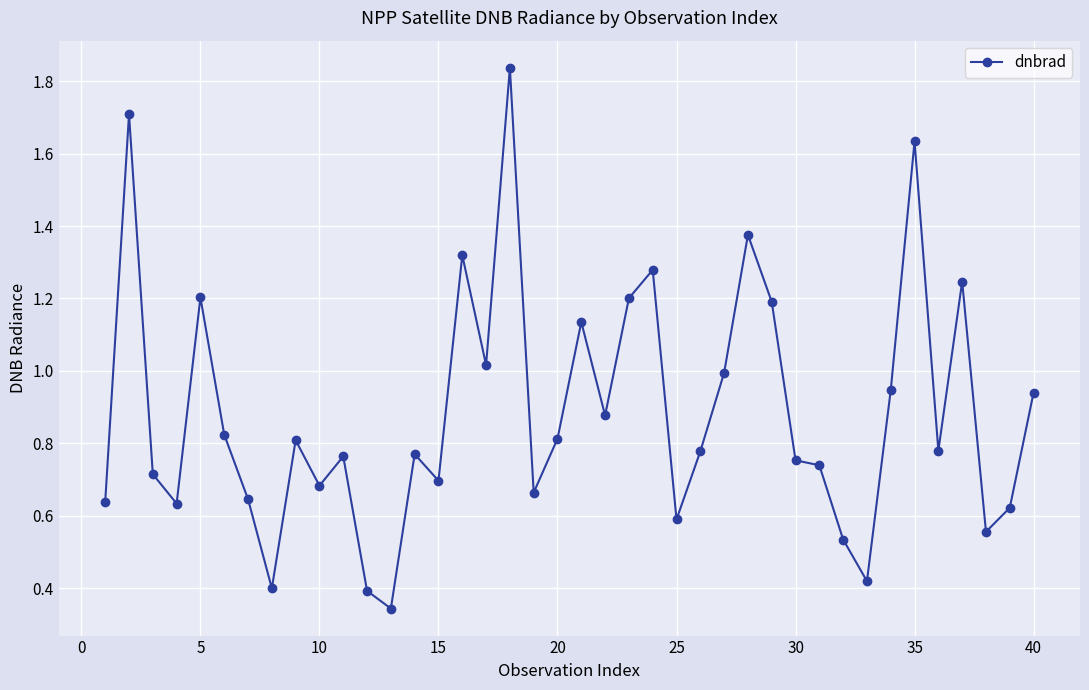

What is the difference between the maximum and minimum values?

1.5